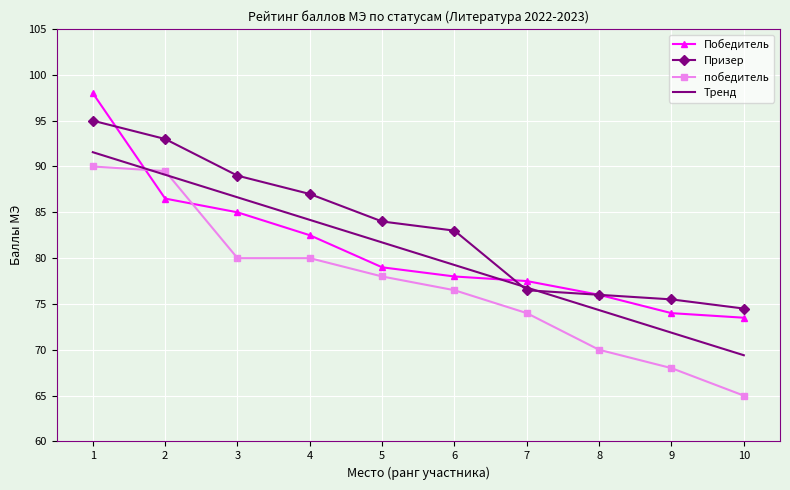

What is the approximate value of Призер at 3?

89.0